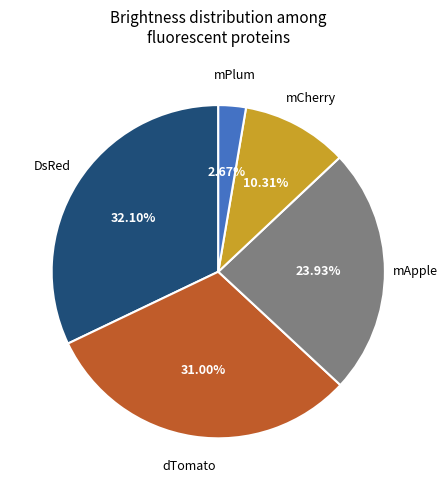

Does any single category account for the majority?

No